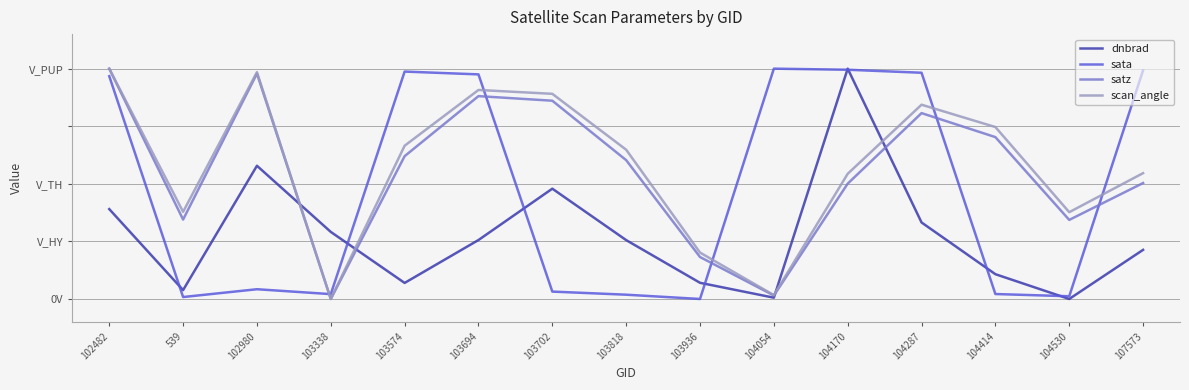

Is this an area chart (filled region under the line)?

No